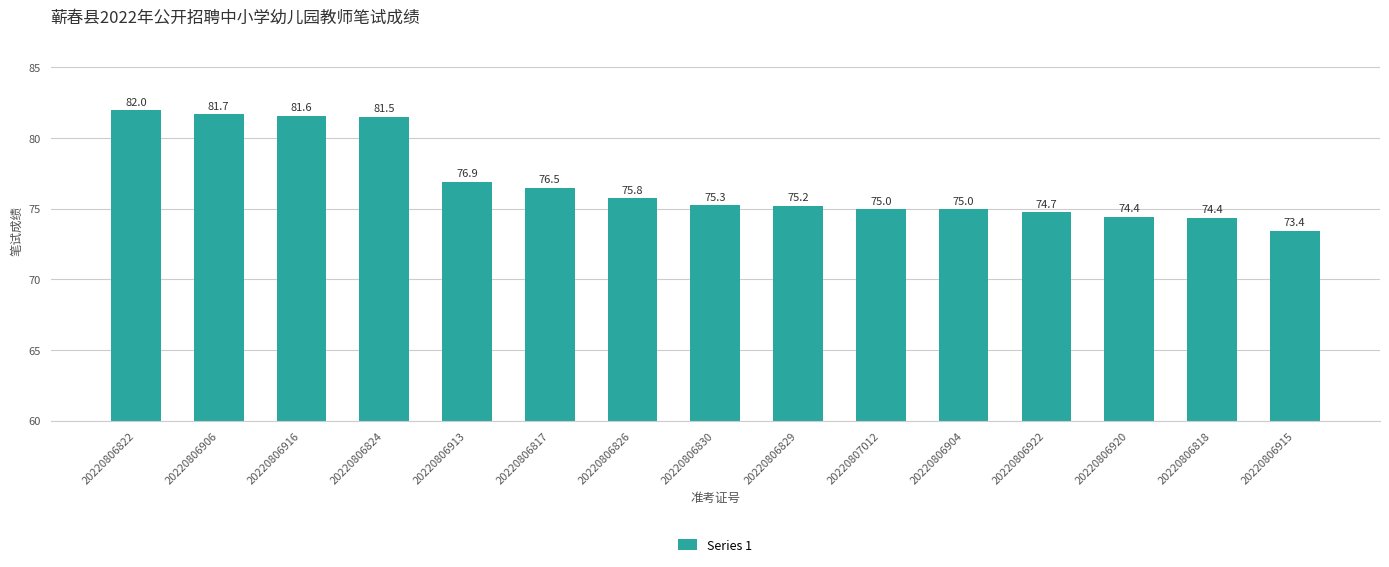

Reading left to right, transcribe all the data shown in this chart.

82.0	81.7	81.6	81.5	76.9	76.5	75.8	75.3	75.2	75.0	75.0	74.7	74.4	74.4	73.4